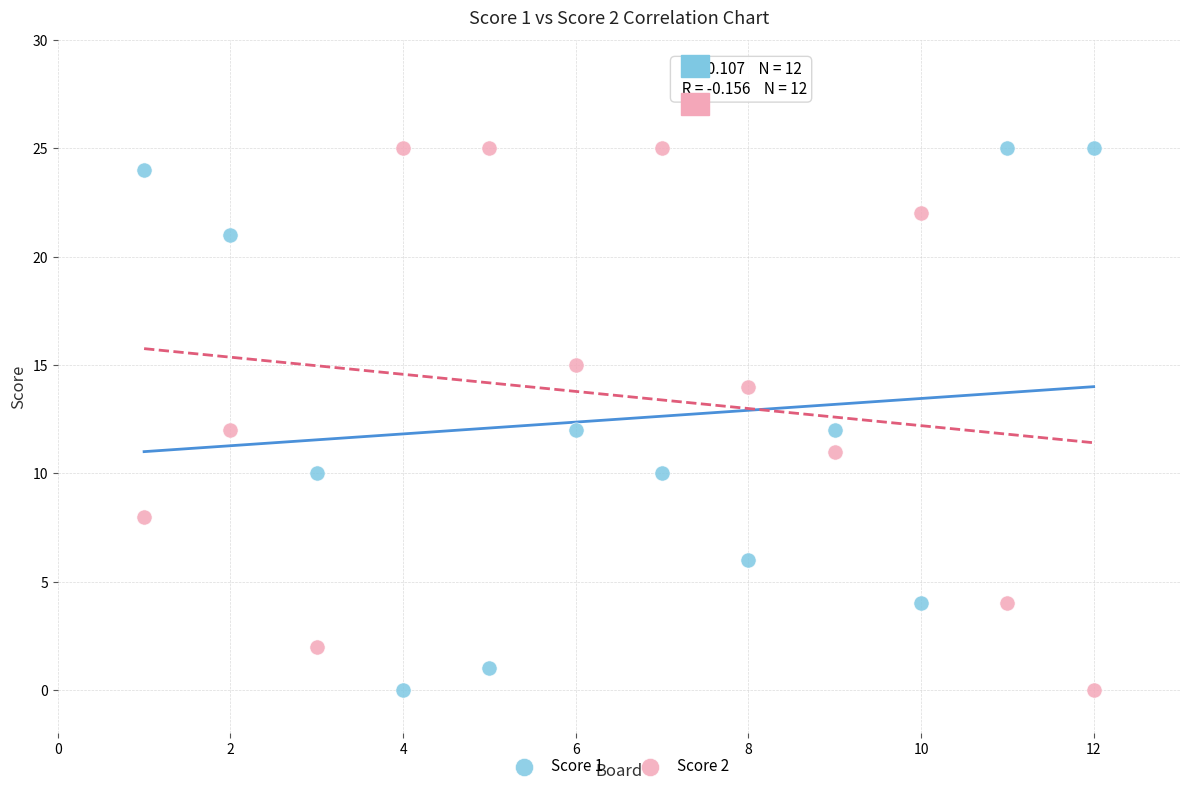

What is the X range (max minus min) for the scatter plot?

11